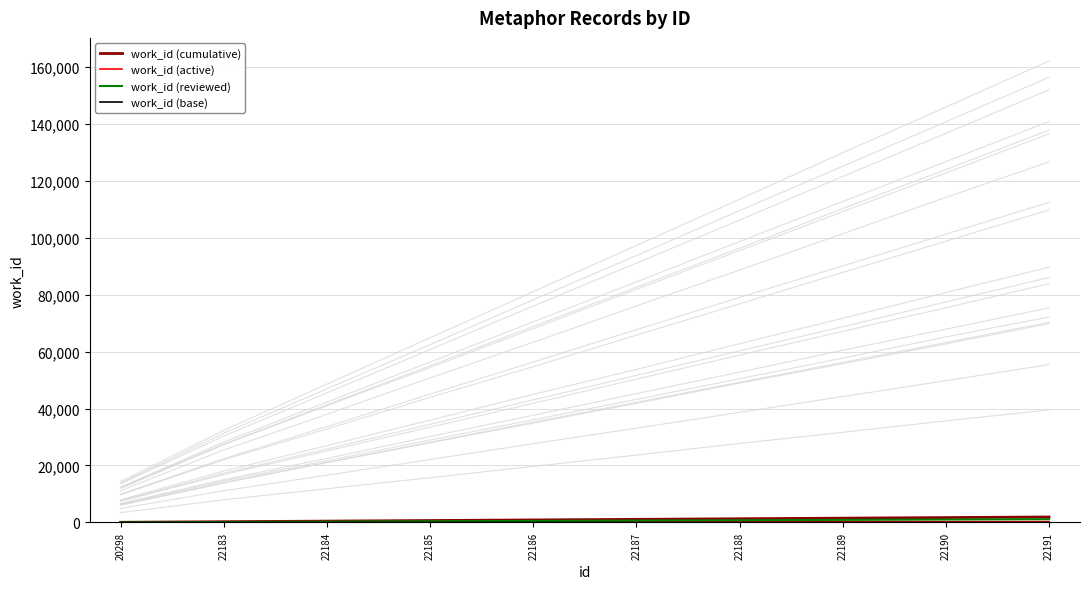

Reading left to right, what are all the values shown in this chart?

work_id (cumulative): 20298=58.9	22183=266.2	22184=473.4	22185=680.7	22186=888.0	22187=1095.3	22188=1302.6	22189=1509.8	22190=1717.1	22191=1924.4
work_id (active): 20298=8.8	22183=39.9	22184=71.0	22185=102.1	22186=133.2	22187=164.3	22188=195.4	22189=226.5	22190=257.6	22191=288.7
work_id (reviewed): 20298=35.3	22183=159.7	22184=284.1	22185=408.4	22186=532.8	22187=657.2	22188=781.5	22189=905.9	22190=1030.3	22191=1154.6
work_id (base): 20298=0.3	22183=1.3	22184=2.4	22185=3.4	22186=4.4	22187=5.5	22188=6.5	22189=7.5	22190=8.6	22191=9.6